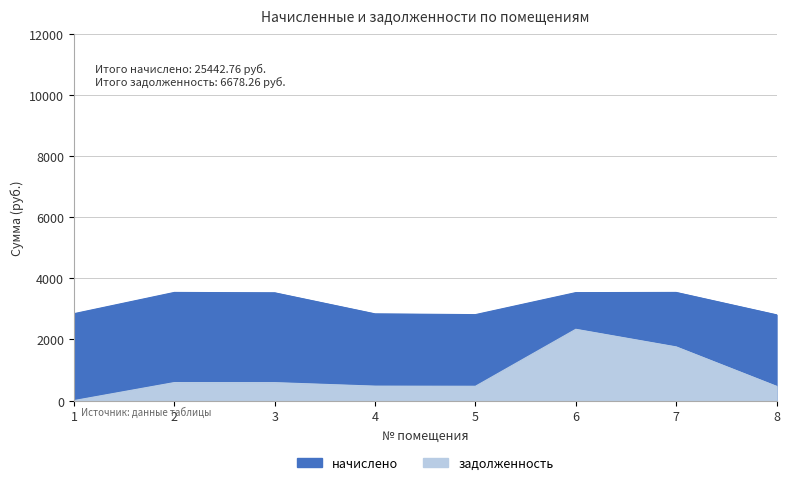

The задолженность series shows 328.6 at 4. True or false?

False